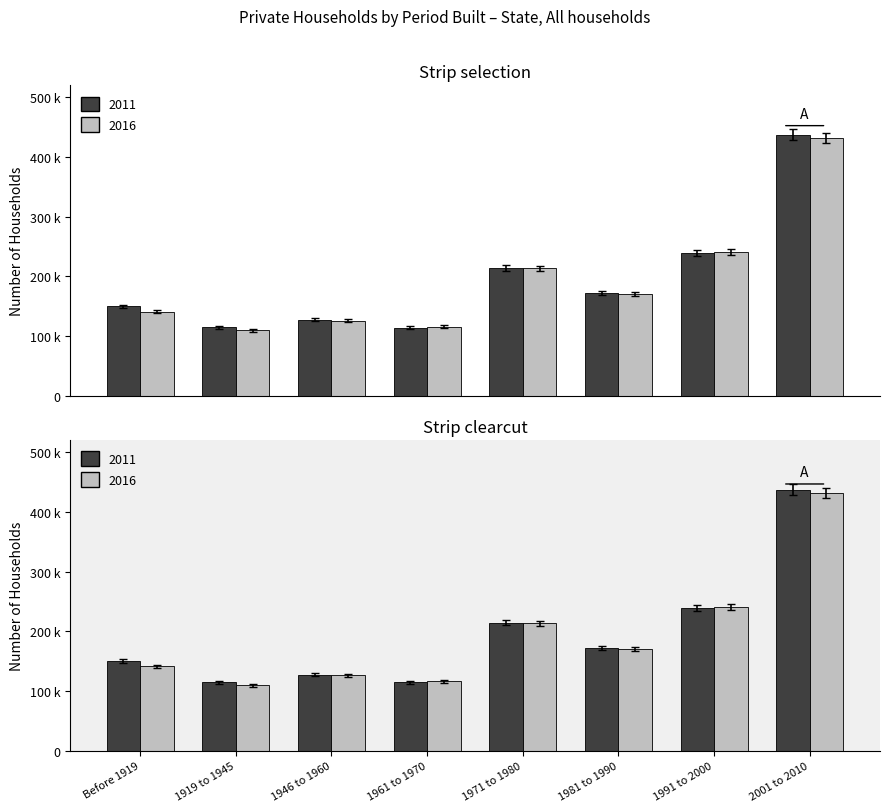

What is the difference between the maximum and minimum values in the 2011 series?

329456.9